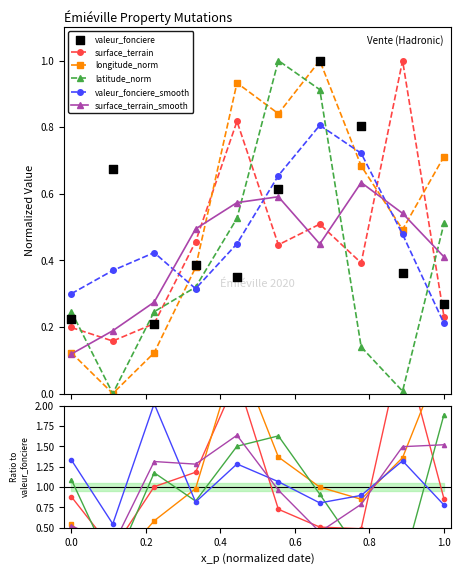

True or false: latitude_norm has more than 1 interior local peaks.

False